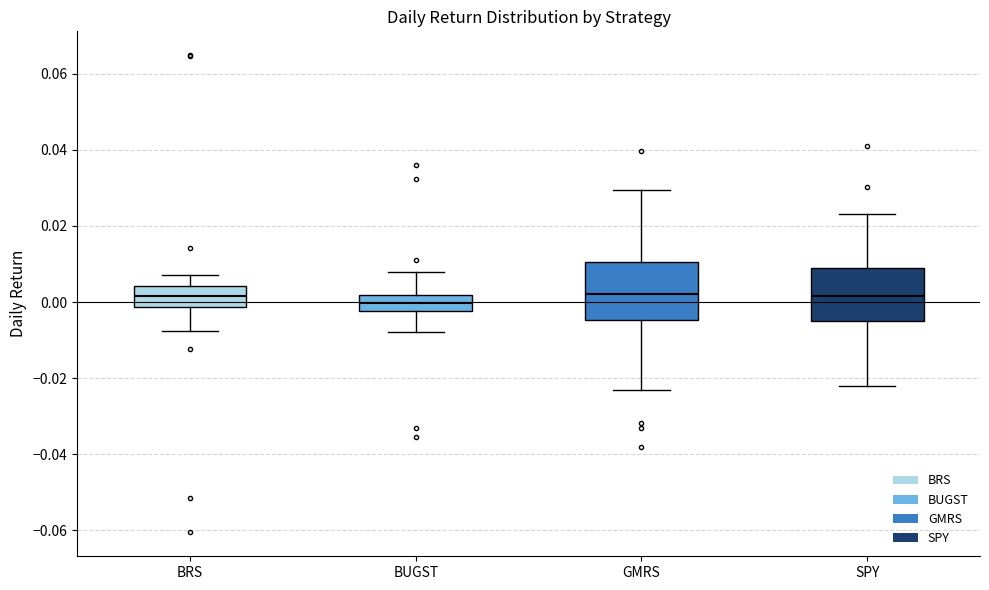

Reading left to right, transcribe this box plot: for each box, give where its median line is, the range the box spans, and where its two whiskers end, as read against the y-axis. The values are not printed on the chart, so give them approximately, as read against the axis.

BRS: median 0.002, box -0.002 to 0.004, whiskers -0.008 to 0.008
BUGST: median 0.000, box -0.002 to 0.002, whiskers -0.008 to 0.008
GMRS: median 0.002, box -0.004 to 0.010, whiskers -0.024 to 0.030
SPY: median 0.002, box -0.004 to 0.008, whiskers -0.022 to 0.024